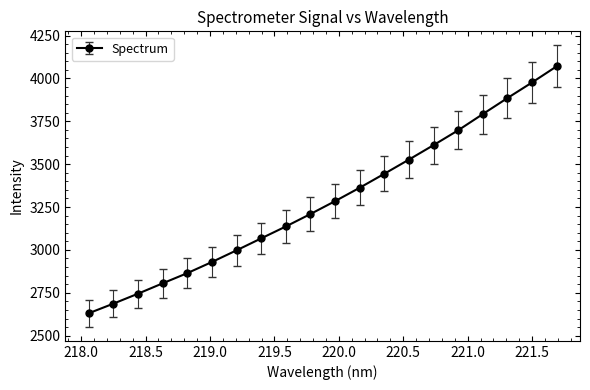

True or false: the data has more than 2 interior local peaks.

False